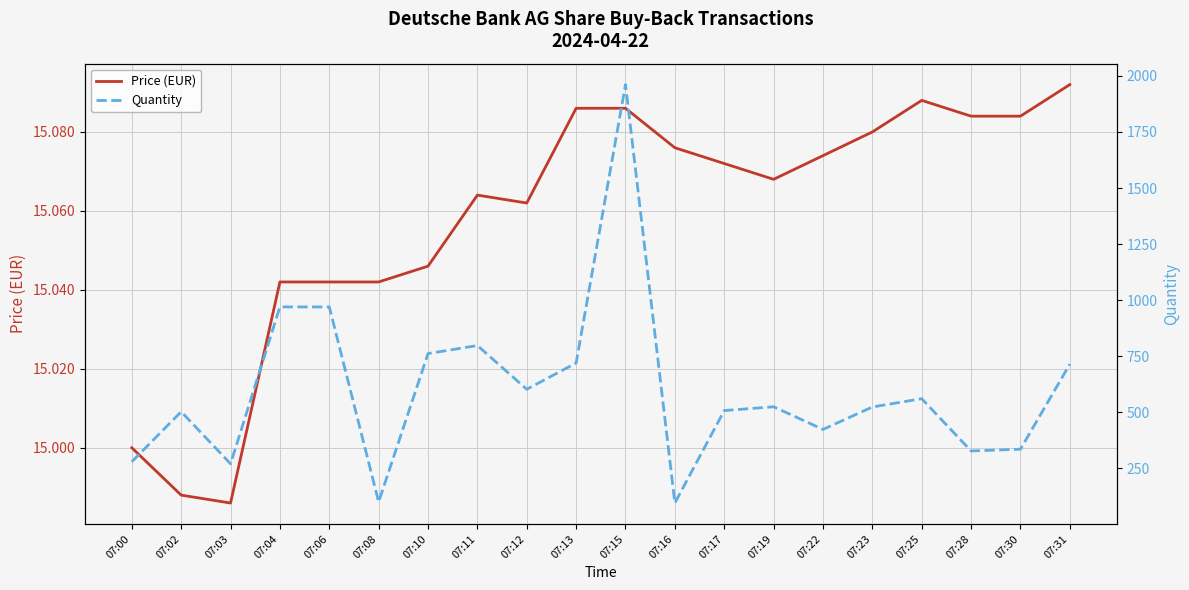

In Price (EUR), how many points are higher than both neighbors (excluding endpoints)?

2